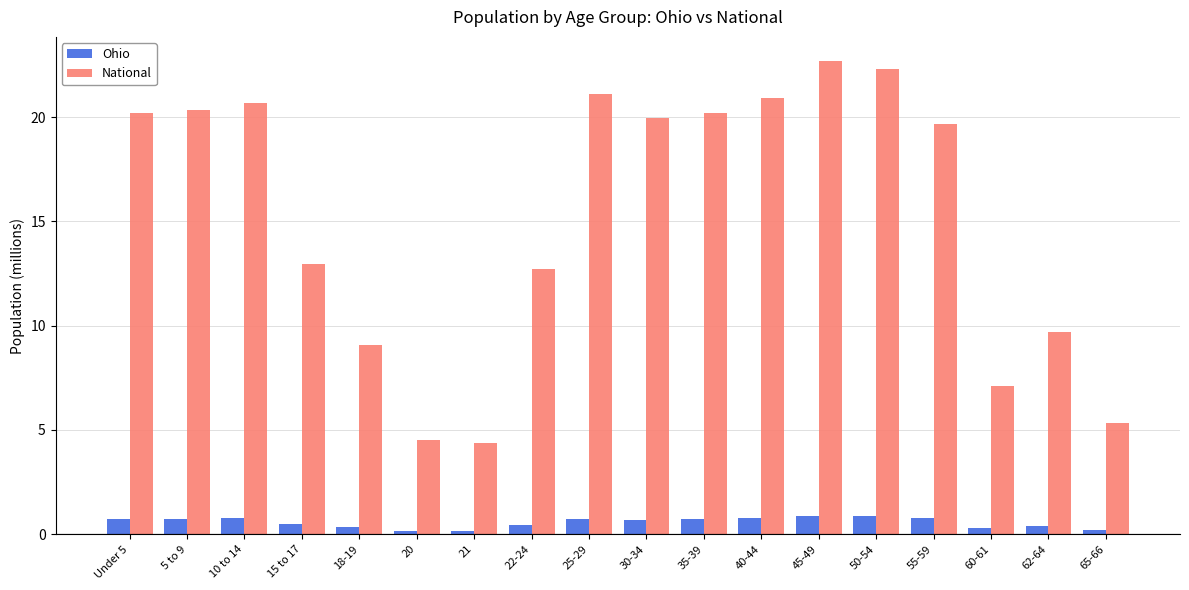

What is the approximate value of Ohio at 10 to 14?

0.8